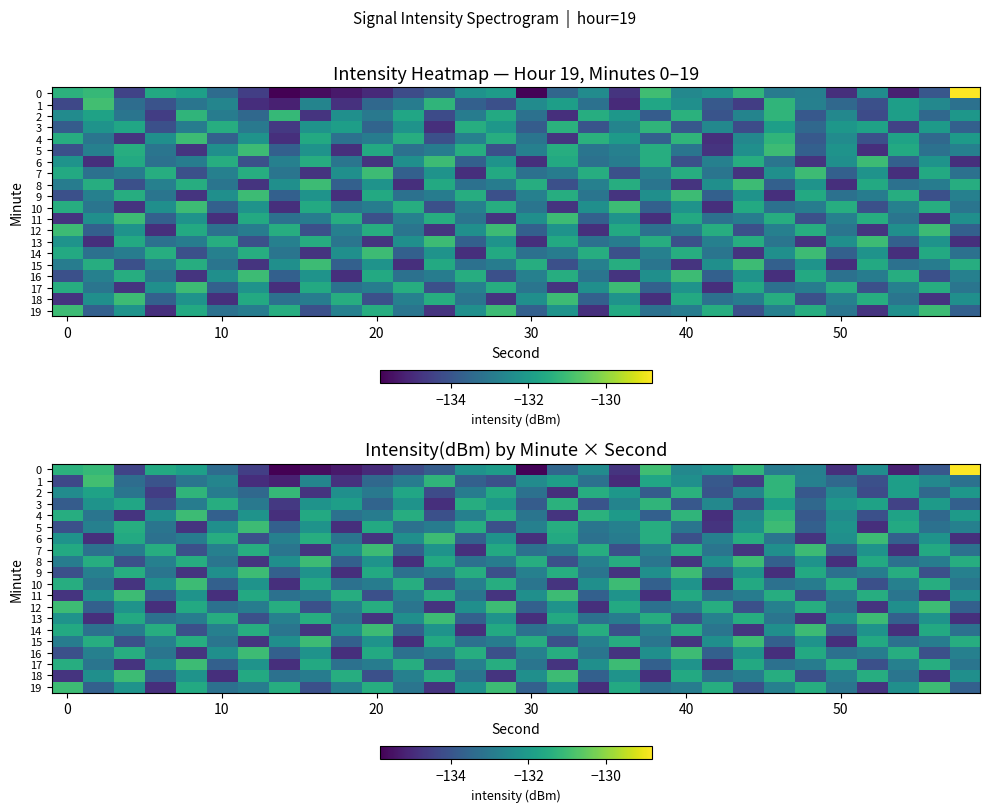

What is the average value of the 2 series?

-132.8